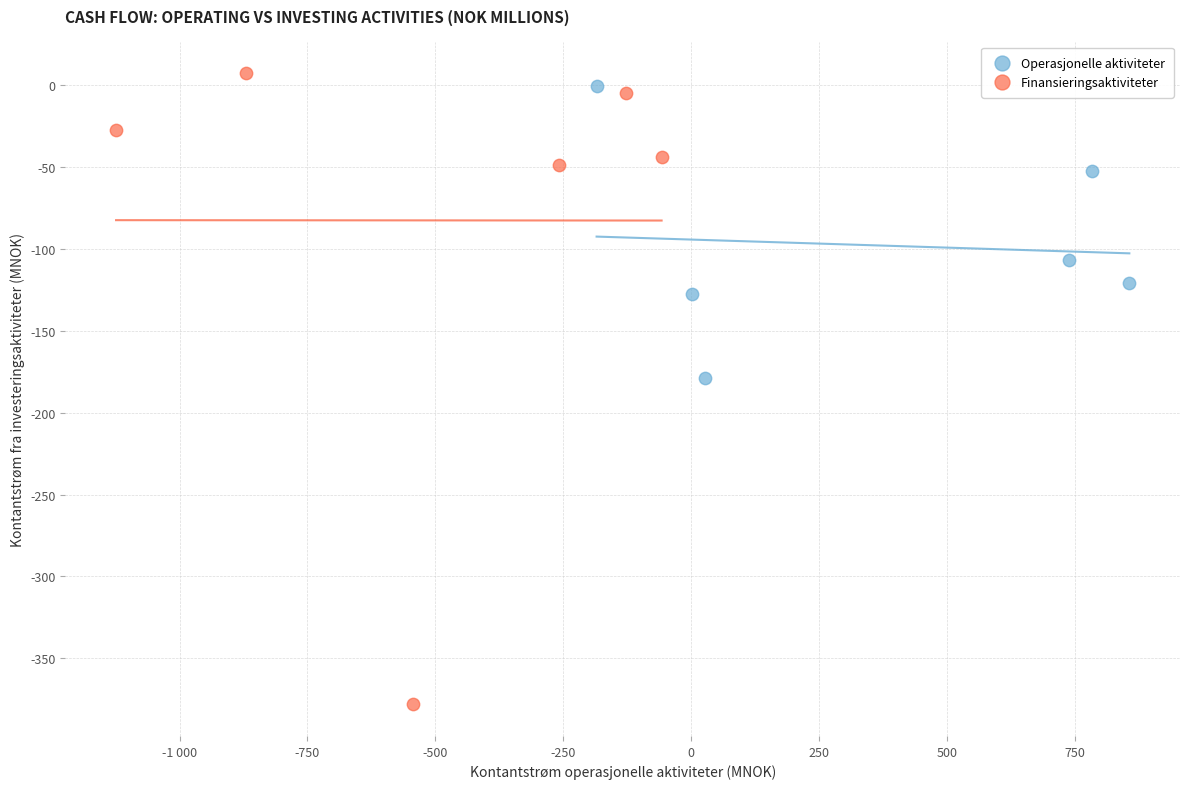

Which series reaches the minimum Y coordinate?

Finansieringsaktiviteter